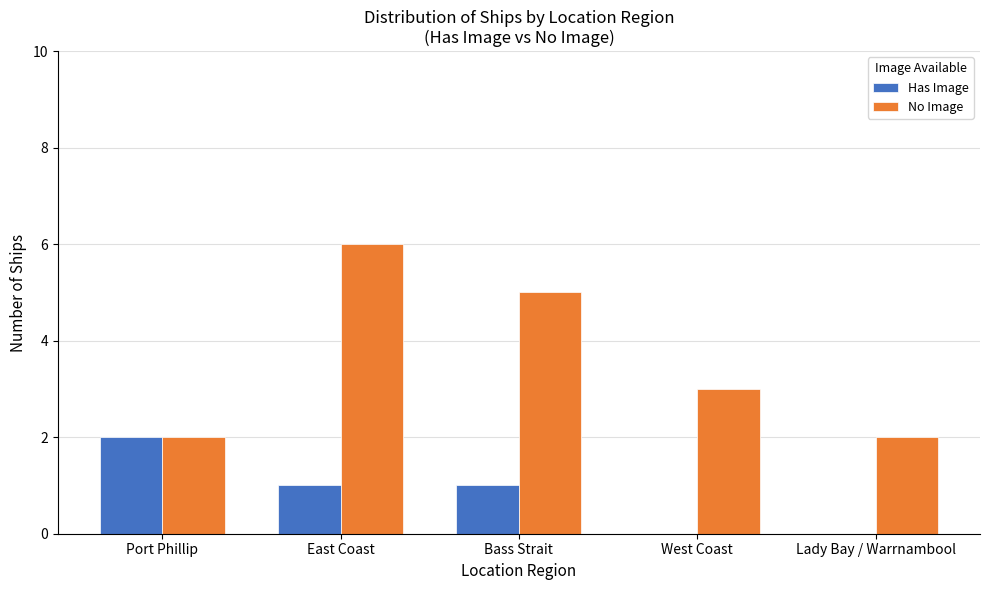

Between Port Phillip and East Coast, which series saw the biggest shift?

No Image